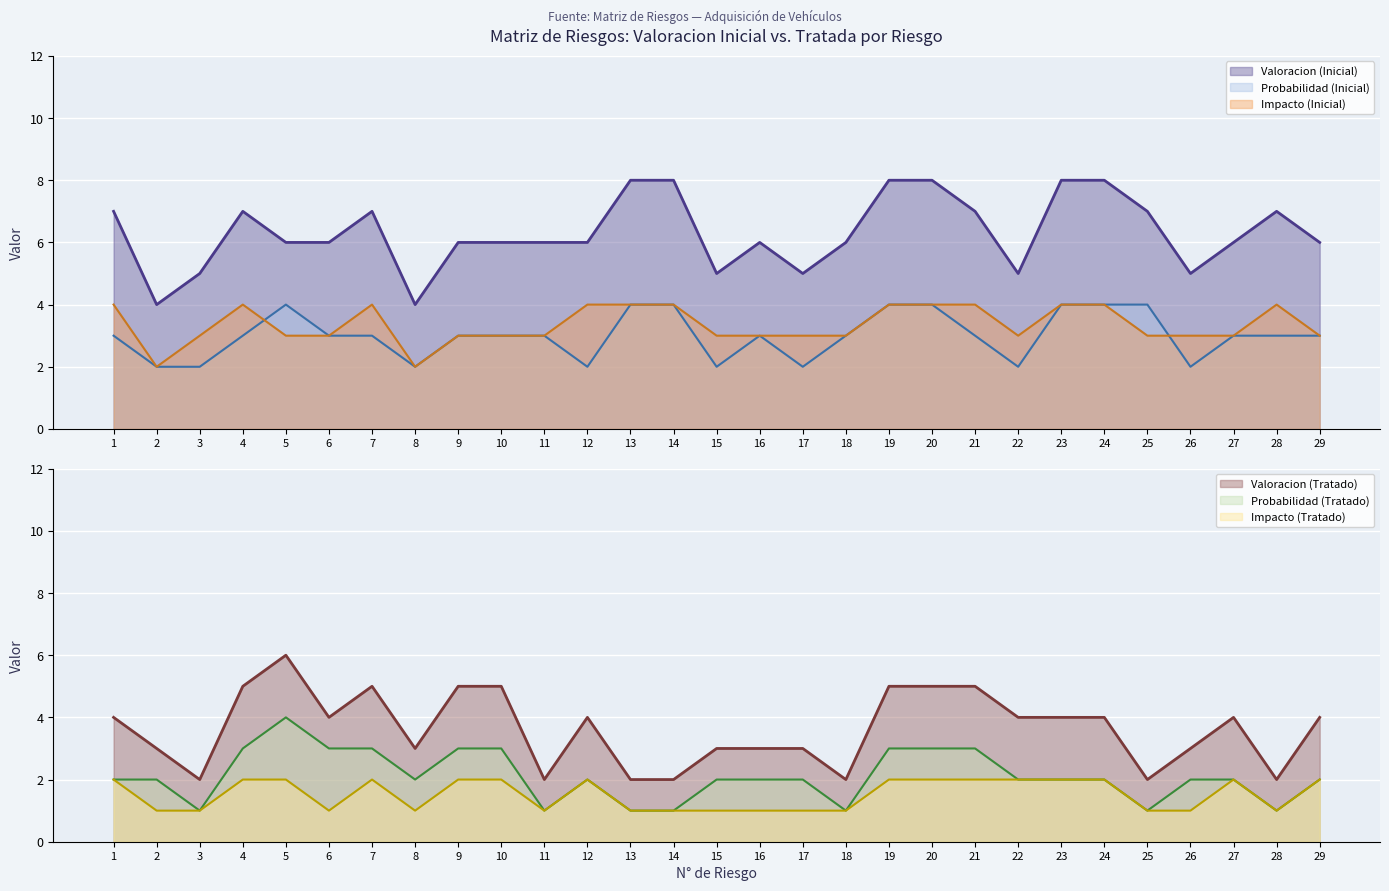

Count the Probabilidad (Tratado) values in the range 2 to 3.

21